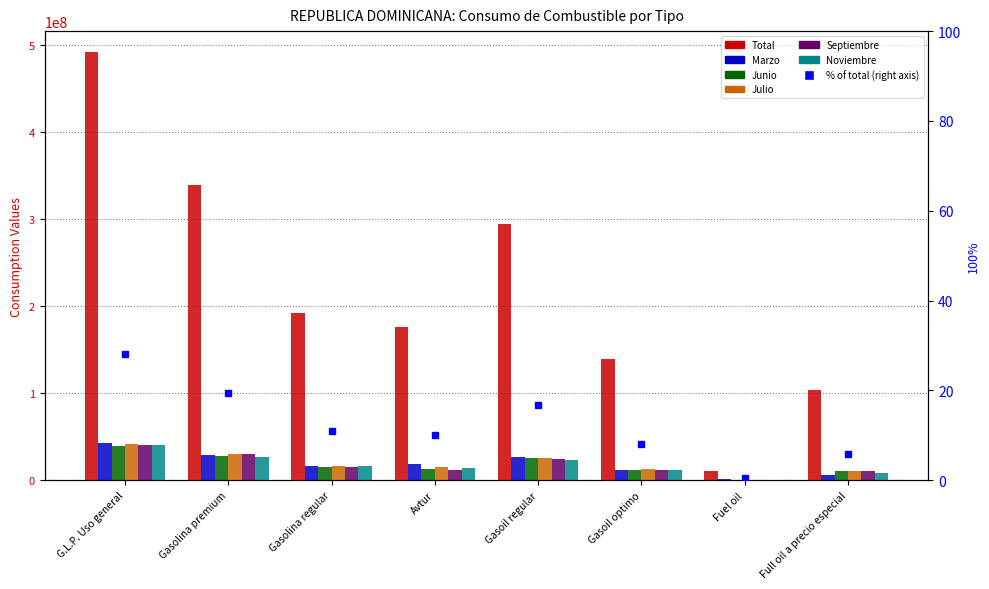

Read the Julio value at Fuel oil.

731604.0